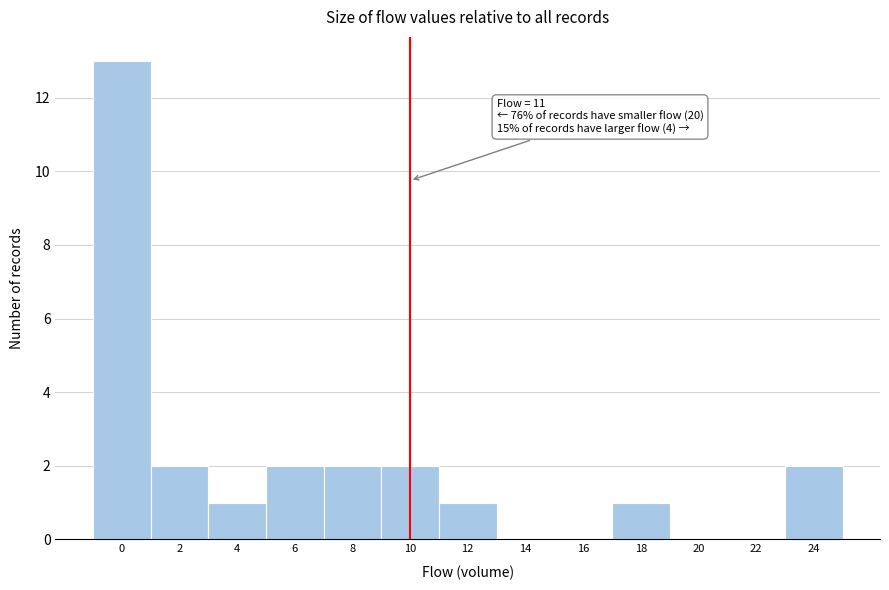

Reading left to right, what are all the values shown in this chart?

0=13	2=2	4=1	6=2	8=2	10=2	12=1	14=0	16=0	18=1	20=0	22=0	24=2